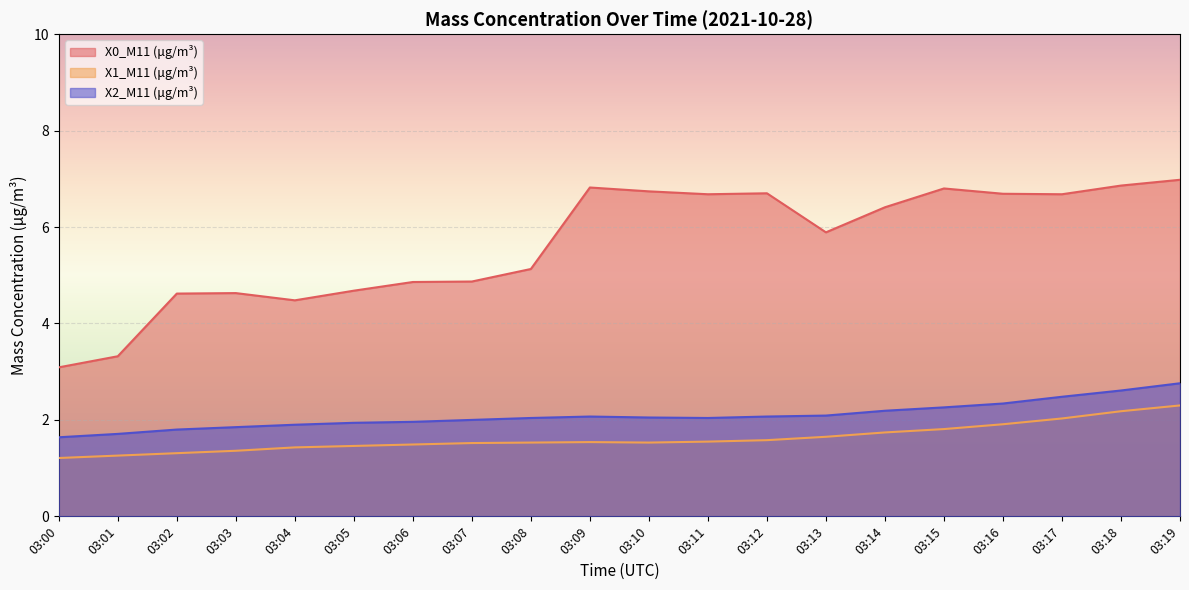

How many lines are shown in the chart?

3